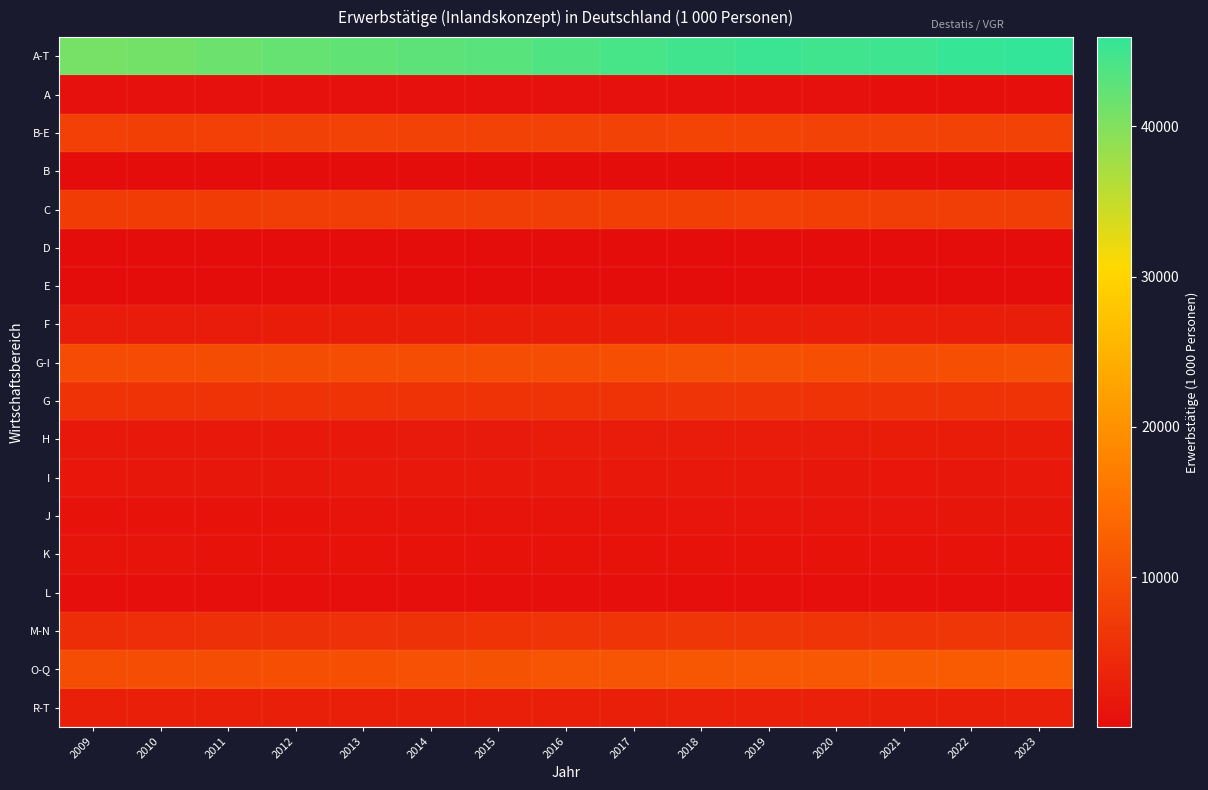

What is the maximum value shown in the chart?

45933